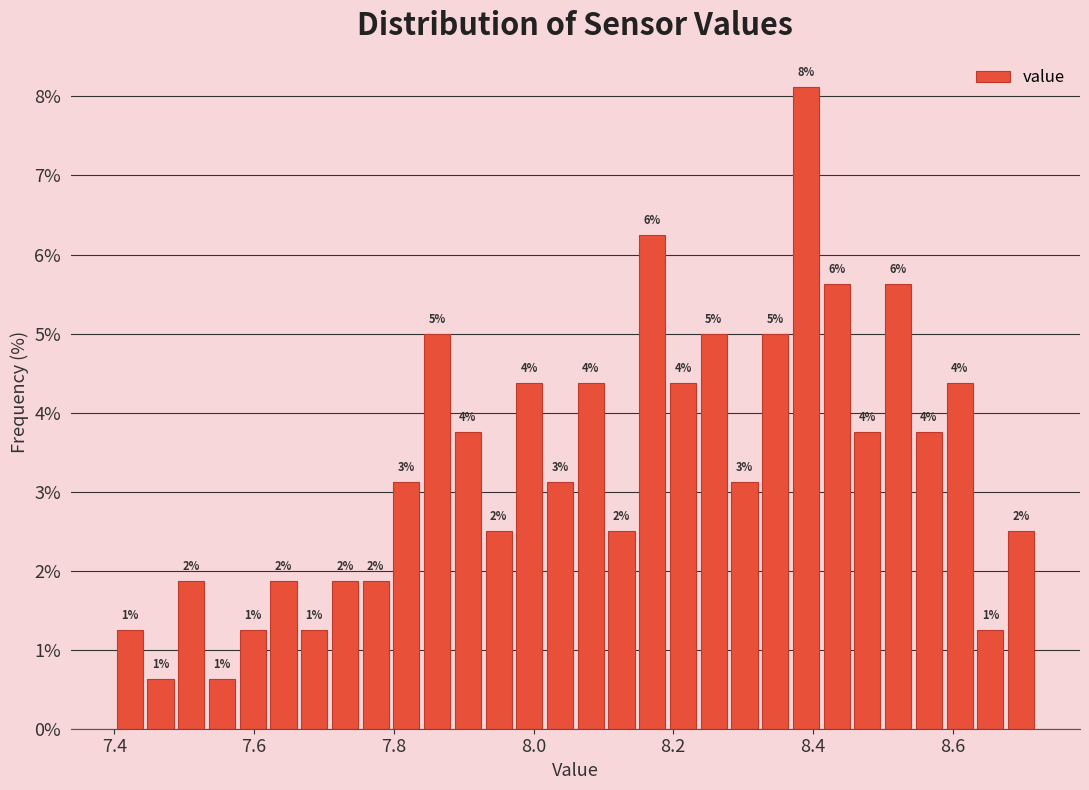

Read against the x-axis, roughly where is the centre of the tallest bar?

8.40